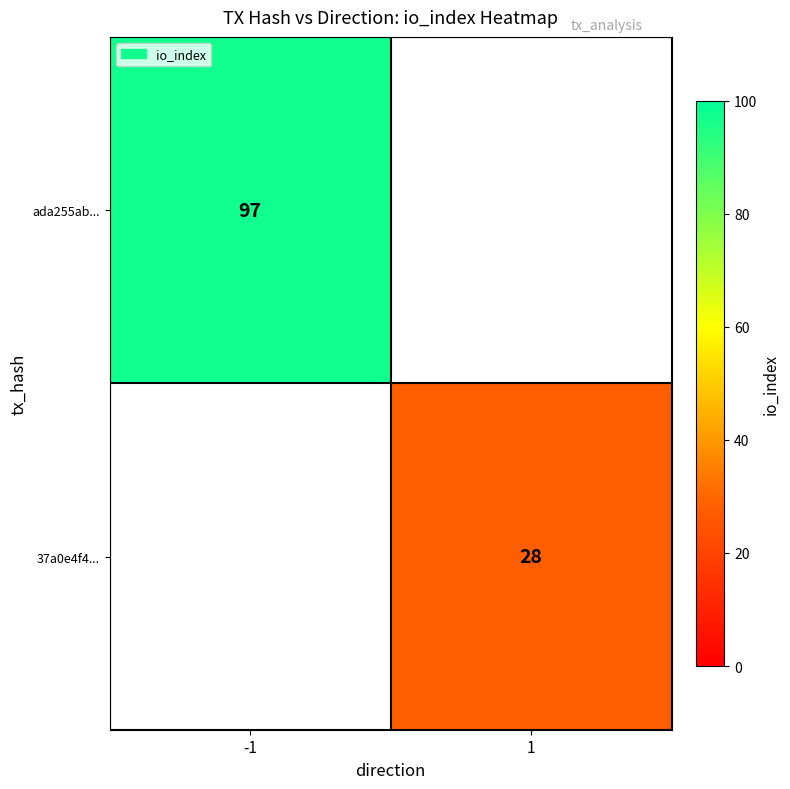

True or false: ada255ab... has a value of 34 at -1.

False